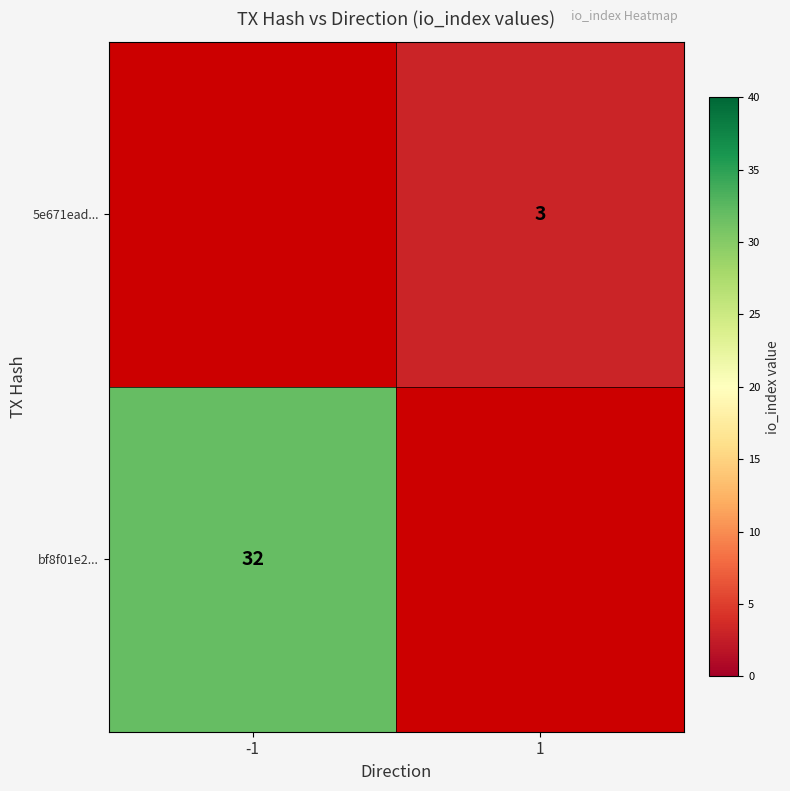

Is the value of 5e671ead... at 1 greater than the value of bf8f01e2... at -1?

No